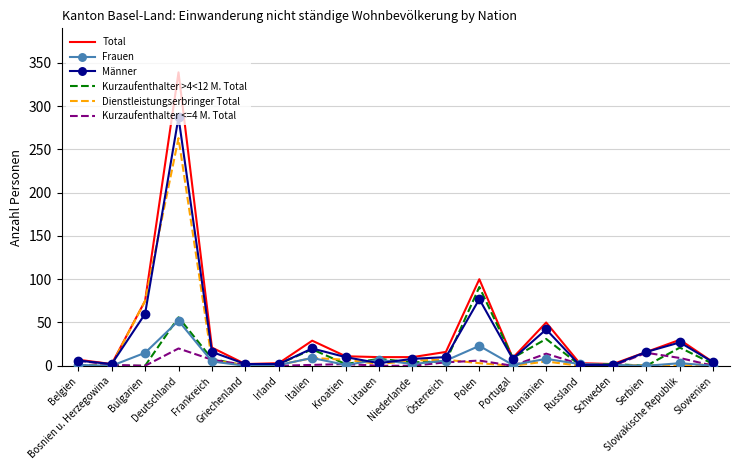

What is the greatest value displayed?

339